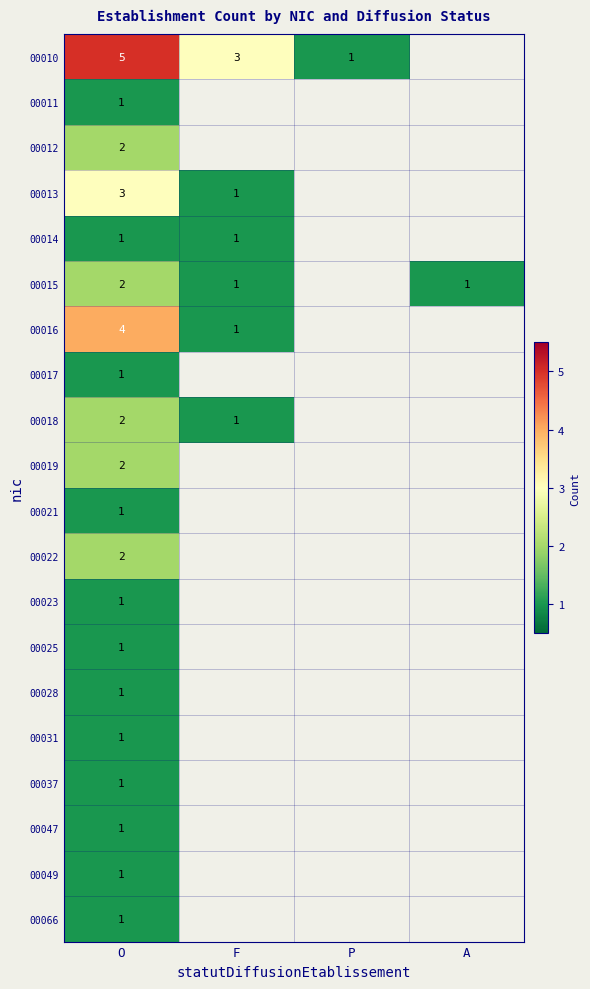

Rank the series at O from lowest to highest value.

00011, 00014, 00017, 00021, 00023, 00025, 00028, 00031, 00037, 00047, 00049, 00066, 00012, 00015, 00018, 00019, 00022, 00013, 00016, 00010